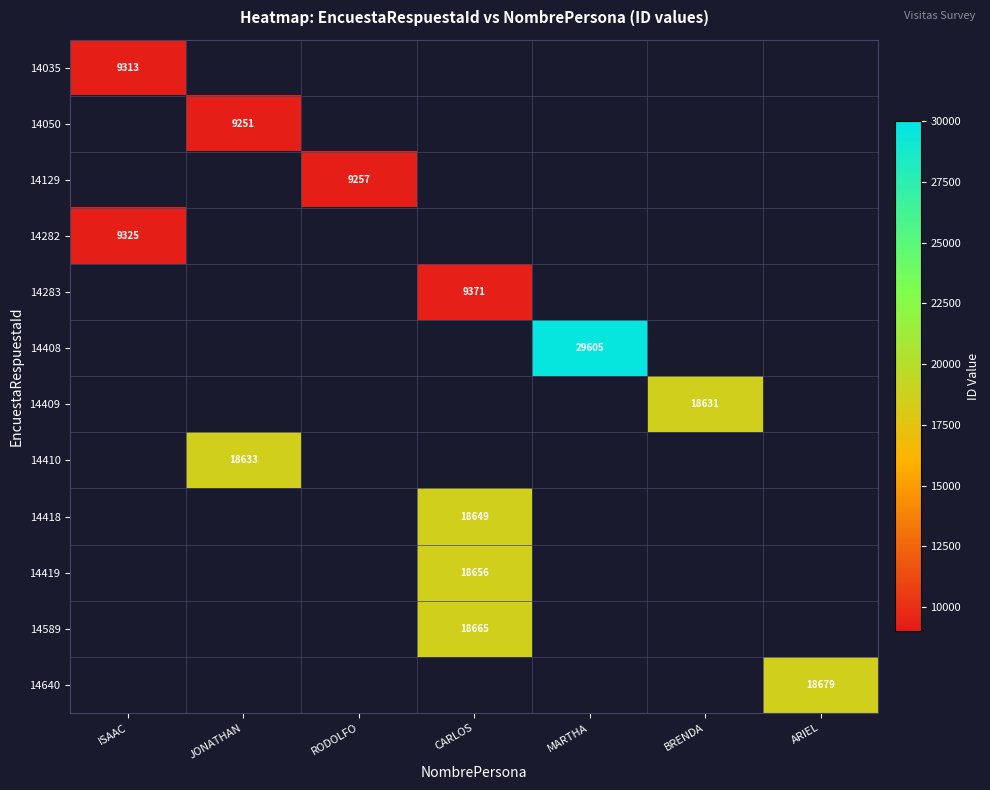

What is the minimum value shown in the chart?

9251.0